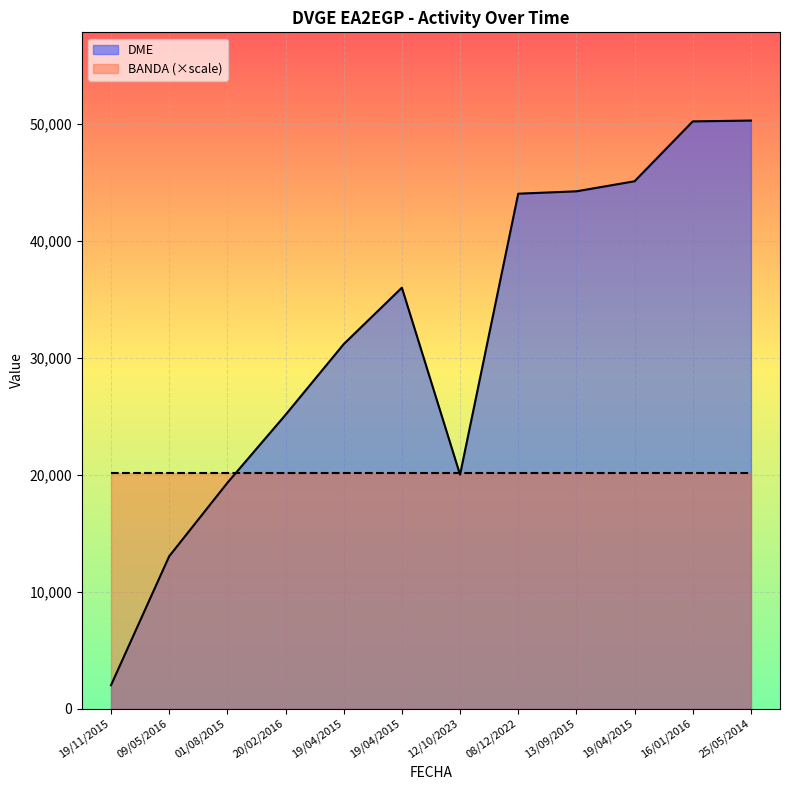

What is the sum of the values at 13/09/2015 and 19/04/2015?

75424